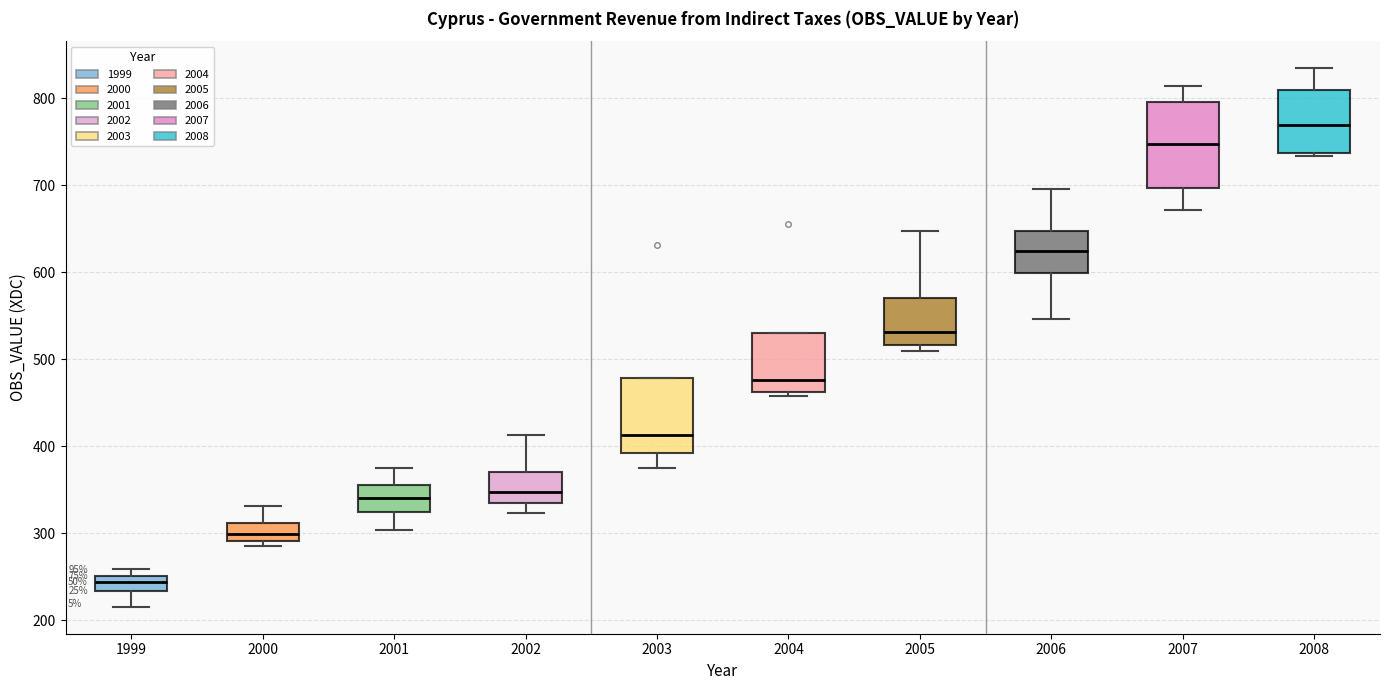

Which box is the tallest, from its lower edge to its upper edge?

2007